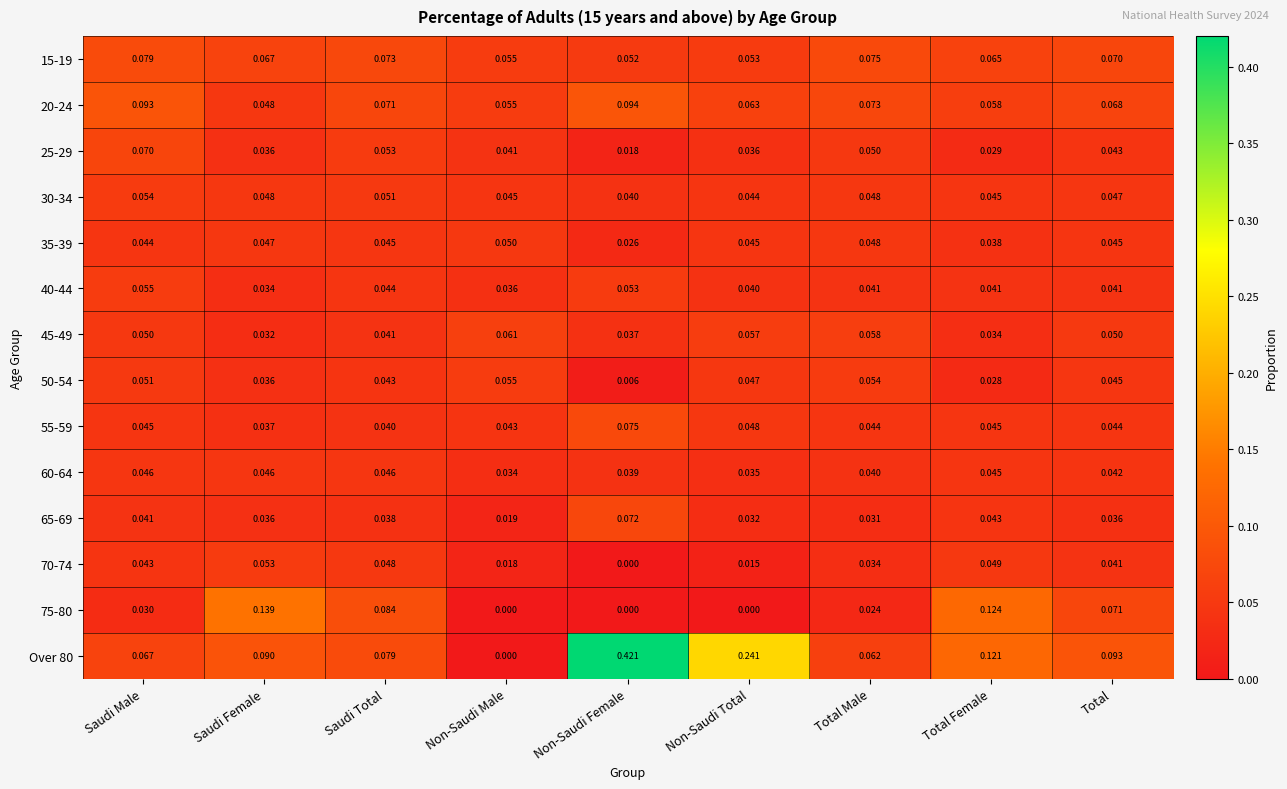

Rank the series at Saudi Total from lowest to highest value.

65-69, 55-59, 45-49, 50-54, 40-44, 35-39, 60-64, 70-74, 30-34, 25-29, 20-24, 15-19, Over 80, 75-80